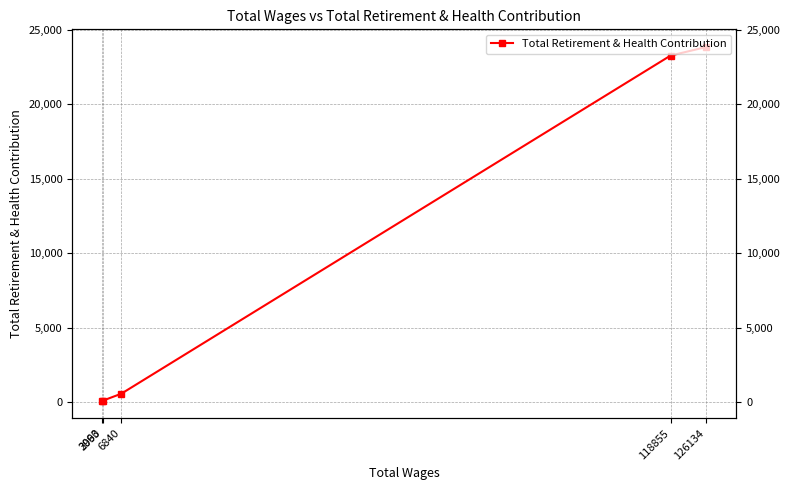

What is the change in value from 6840 to 3063?

-466